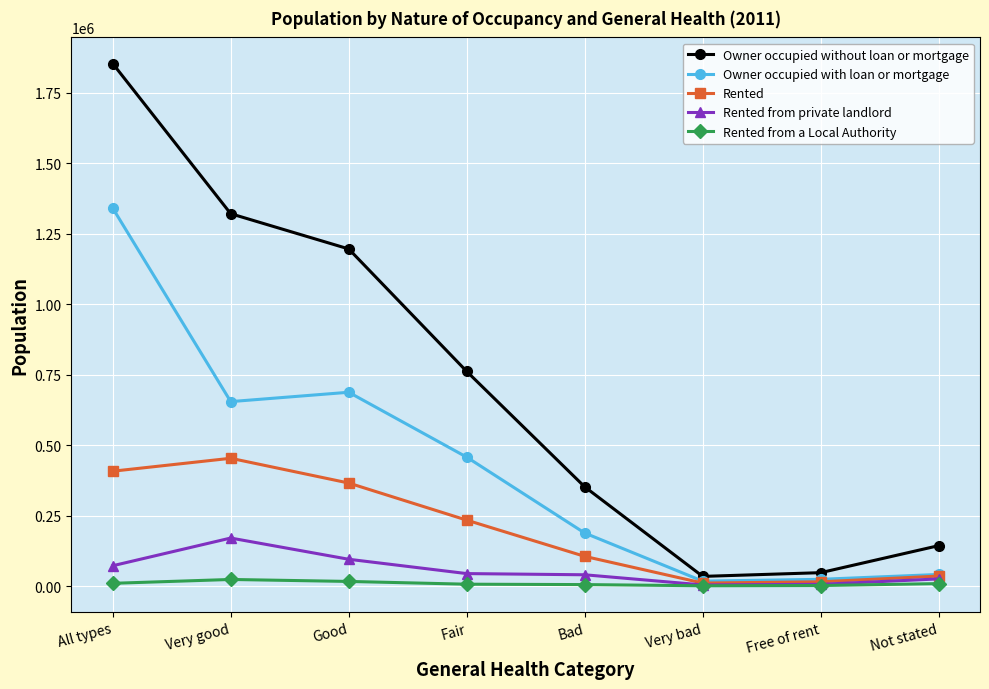

At which category is the sum across all series the highest?

All types